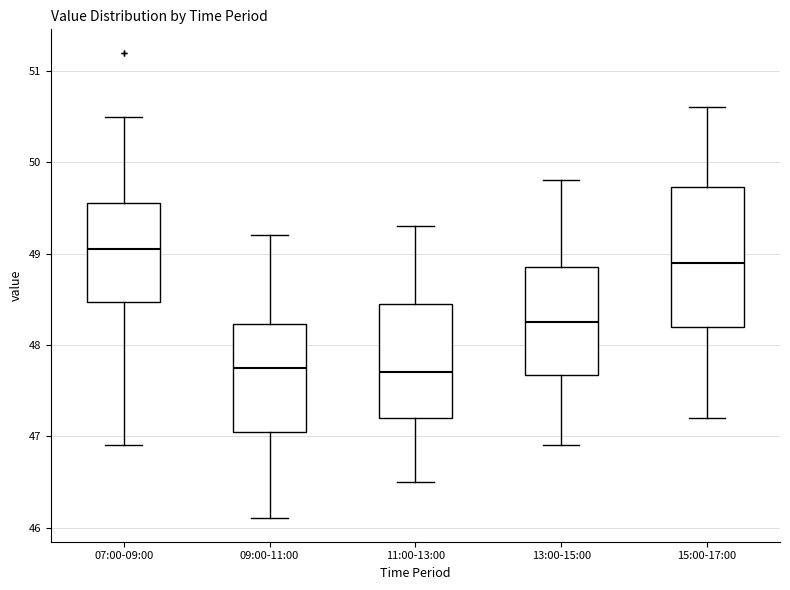

Reading left to right, read every box against the y-axis: the position of its median line, the range the box covers, and the ends of its whiskers. The values are not printed on the chart, so give them approximately, as read against the axis.

07:00-09:00: median 49.1, box 48.5 to 49.6, whiskers 46.9 to 50.5
09:00-11:00: median 47.8, box 47.1 to 48.2, whiskers 46.1 to 49.2
11:00-13:00: median 47.7, box 47.2 to 48.5, whiskers 46.5 to 49.3
13:00-15:00: median 48.3, box 47.7 to 48.9, whiskers 46.9 to 49.8
15:00-17:00: median 48.9, box 48.2 to 49.7, whiskers 47.2 to 50.6